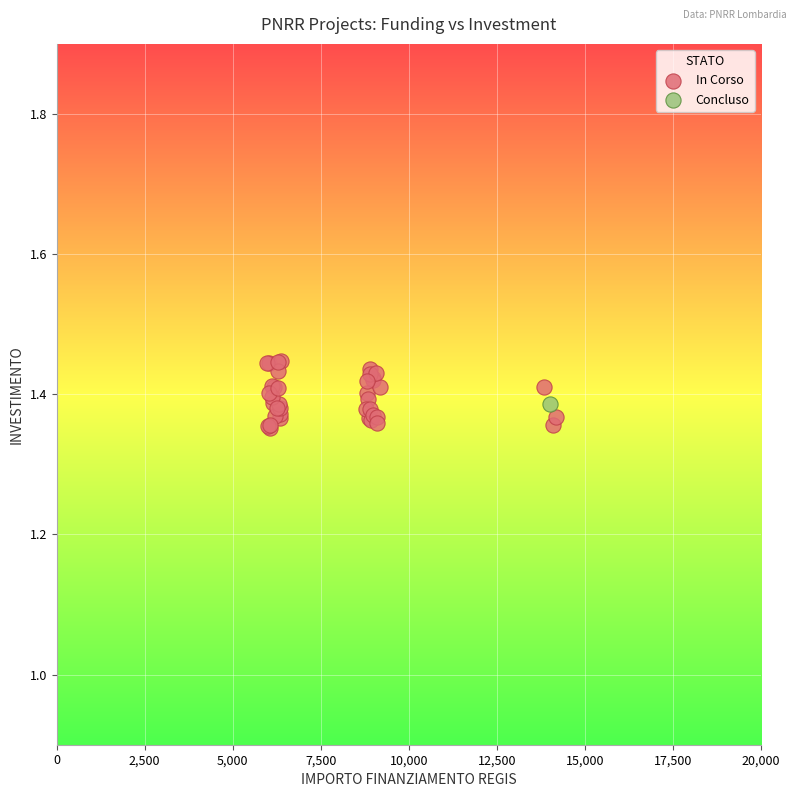

What are all the series names shown in the legend?

In Corso, Concluso